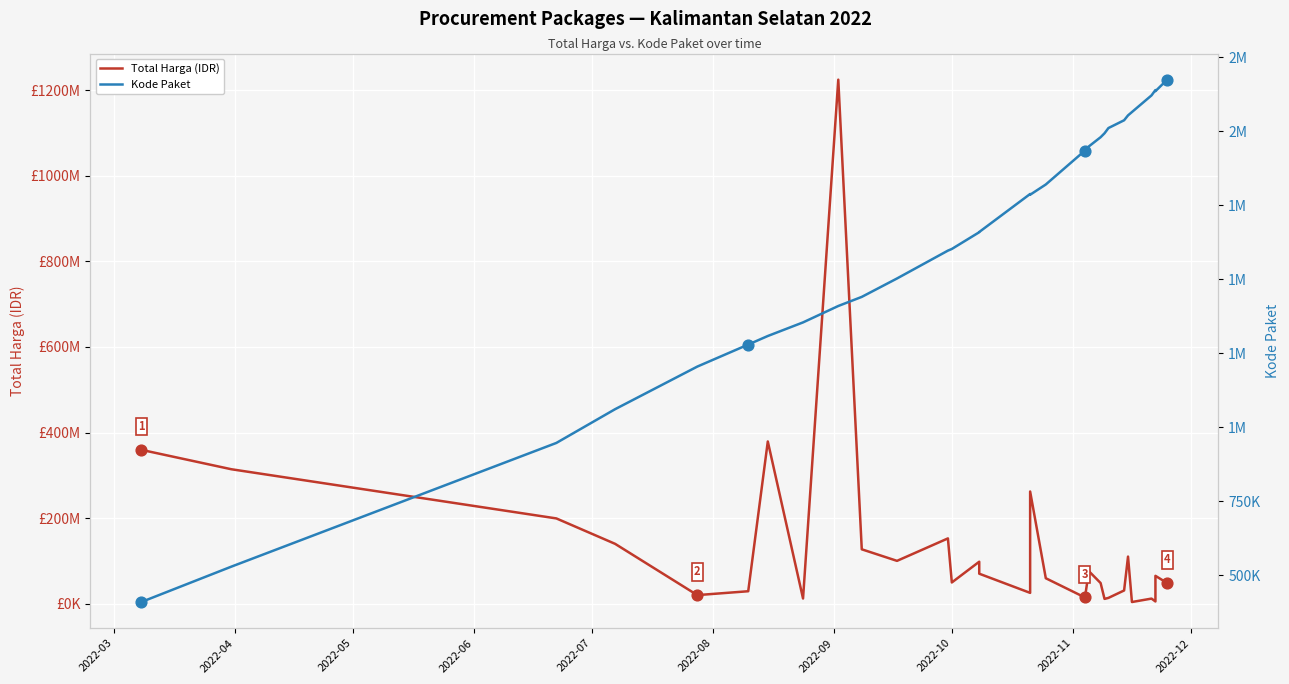

Which series reaches the minimum Y coordinate?

Kode Paket